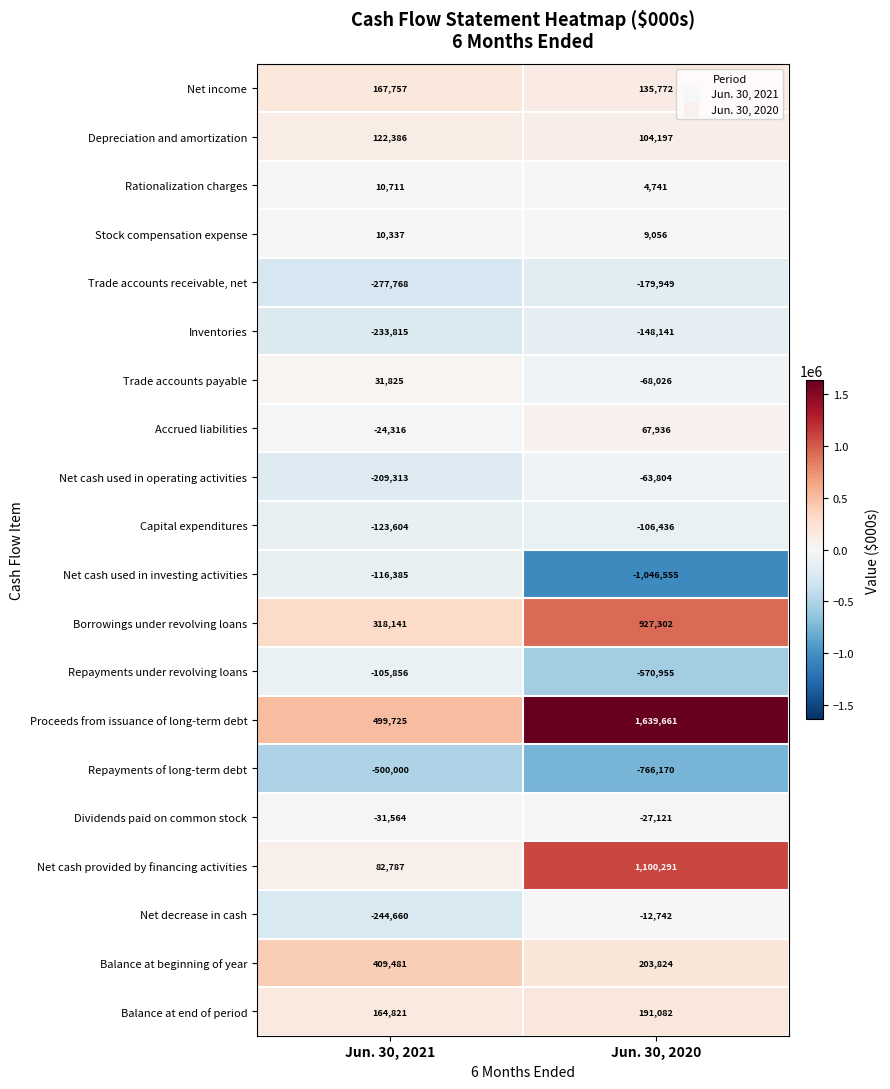

Rank the series by their maximum value, from lowest to highest.

Repayments of long-term debt, Trade accounts receivable, net, Inventories, Net cash used in investing activities, Capital expenditures, Repayments under revolving loans, Net cash used in operating activities, Dividends paid on common stock, Net decrease in cash, Stock compensation expense, Rationalization charges, Trade accounts payable, Accrued liabilities, Depreciation and amortization, Net income, Balance at end of period, Balance at beginning of year, Borrowings under revolving loans, Net cash provided by financing activities, Proceeds from issuance of long-term debt